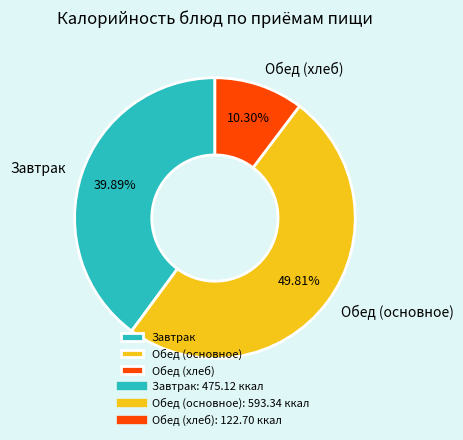

To the nearest percent, what is the average slice percentage?

33%